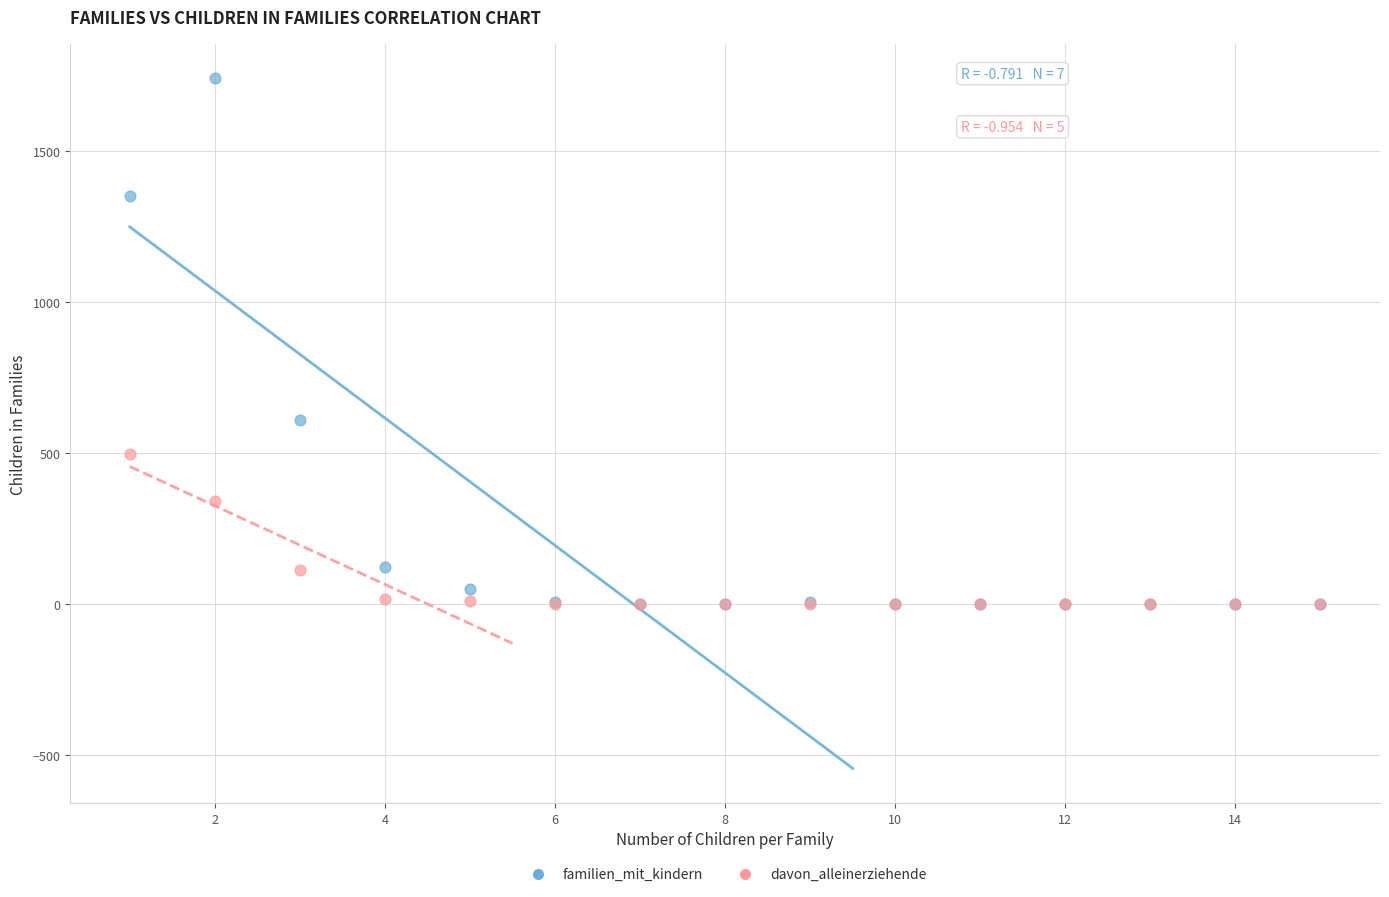

In the familien_mit_kindern series, what Y value is closest to 871?

612